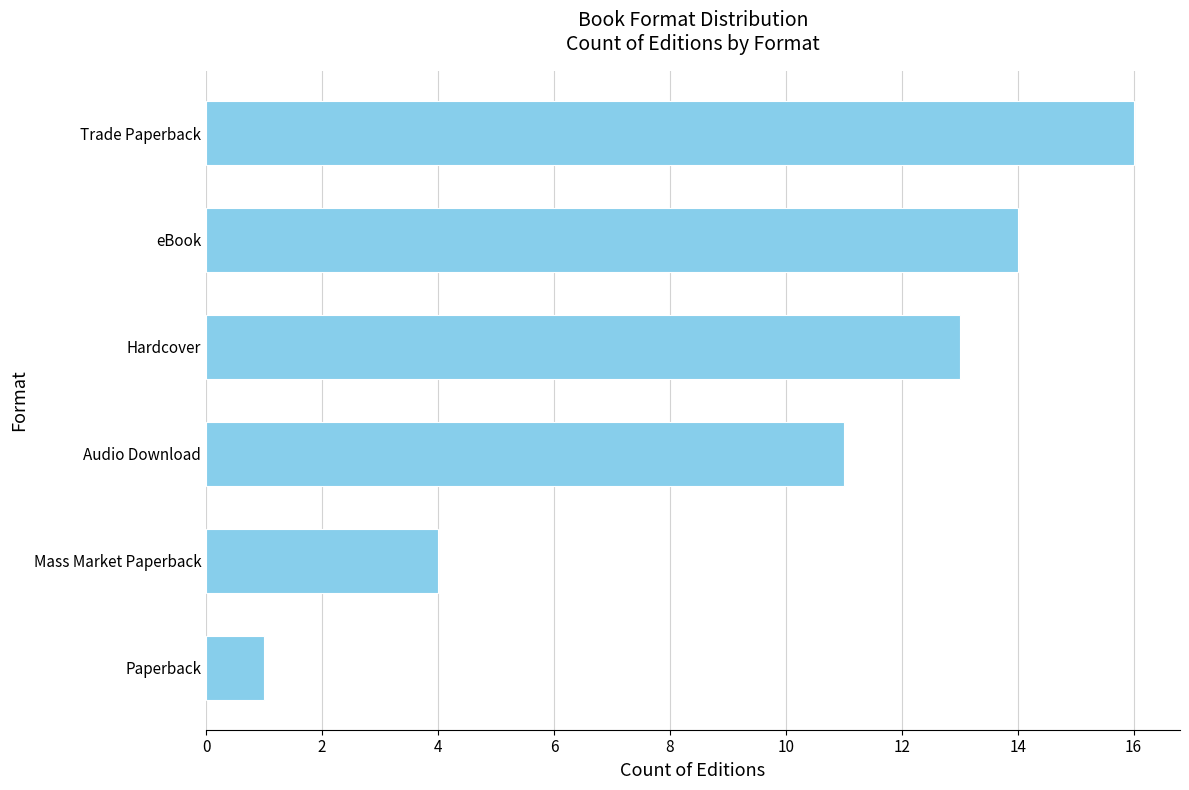

What is the difference between the second highest and second lowest values?

10